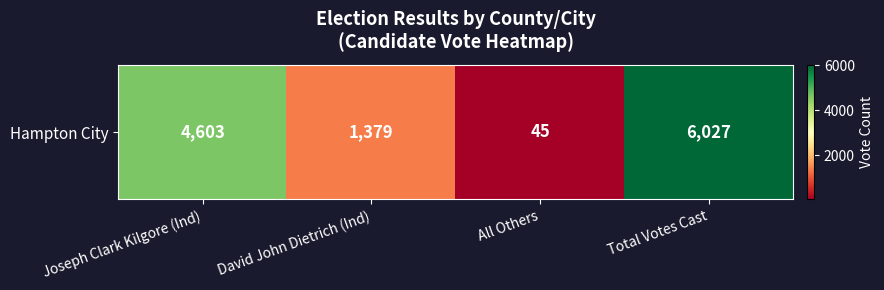

Is it true that the value at All Others is 78?

False